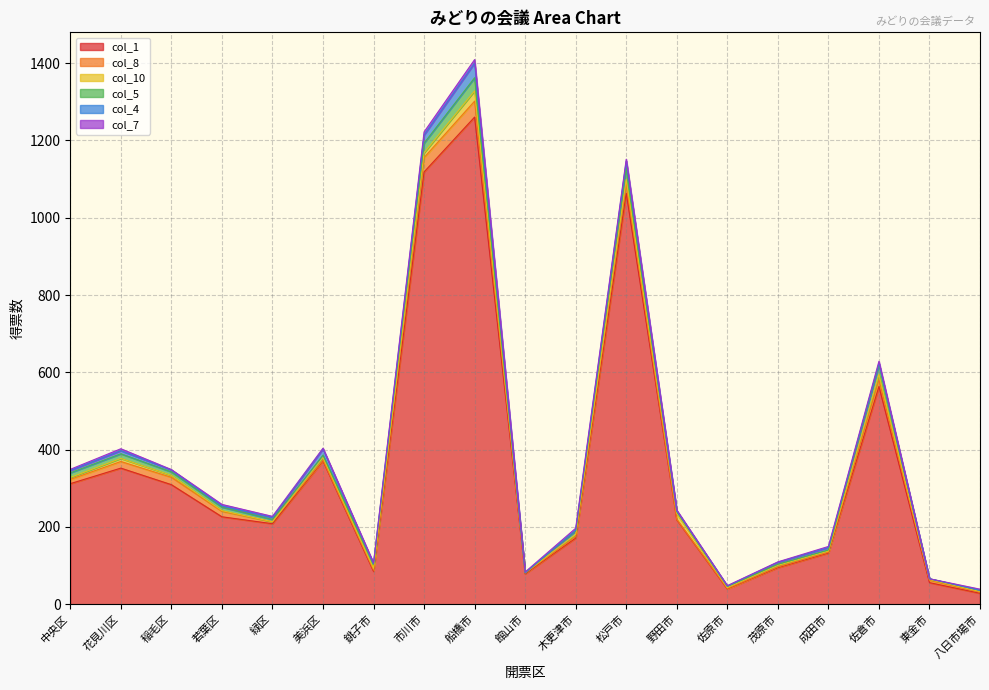

What are all the series names shown in the legend?

col_1, col_8, col_10, col_5, col_4, col_7